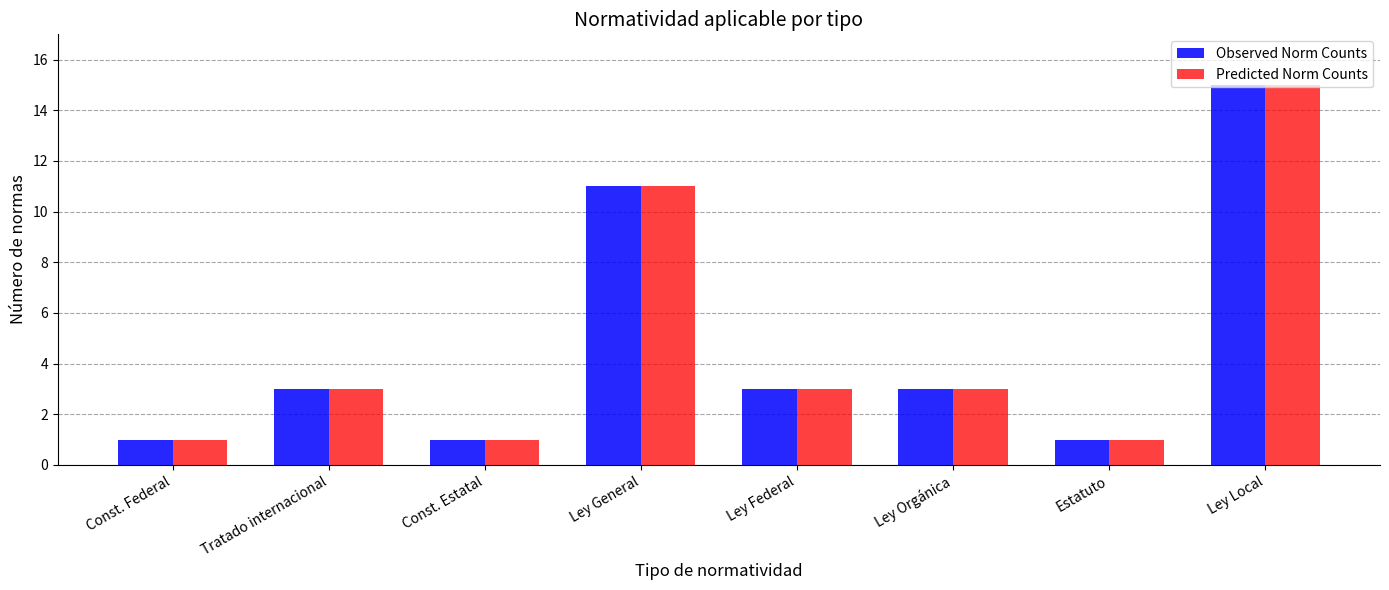

What are all the series names shown in the legend?

Observed Norm Counts, Predicted Norm Counts